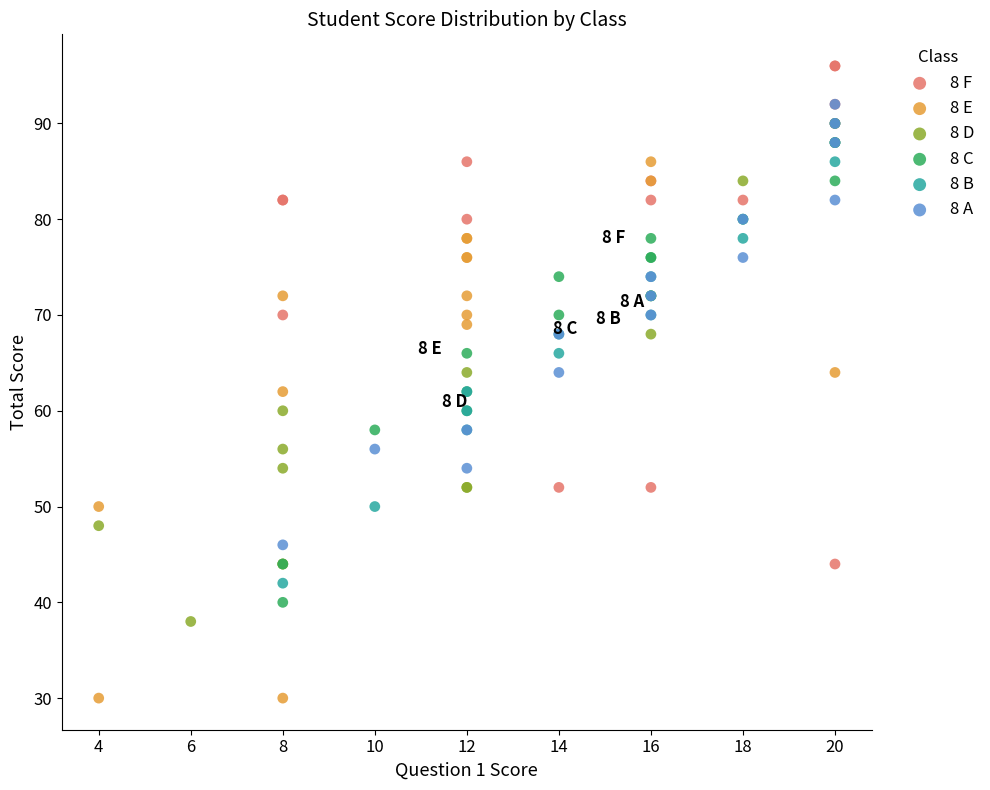

Which series reaches the maximum Y coordinate?

8 F